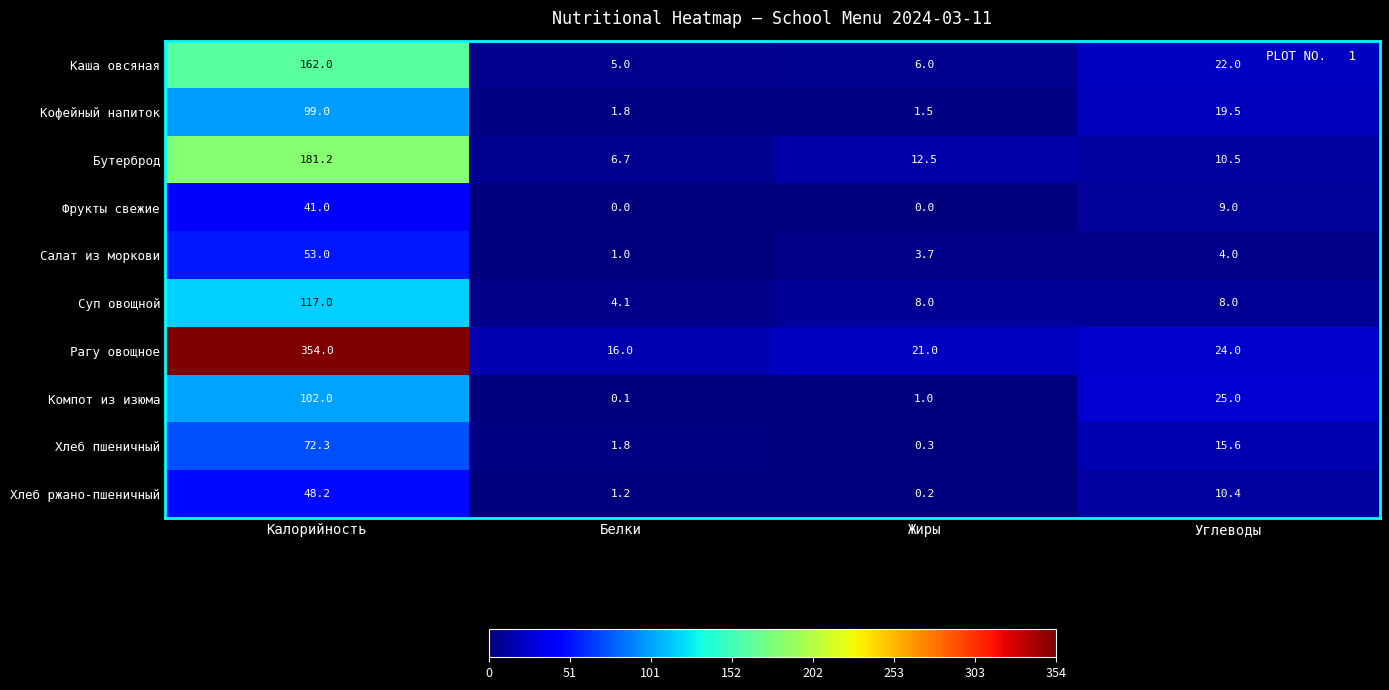

Which label corresponds to the largest value in the chart?

Калорийность